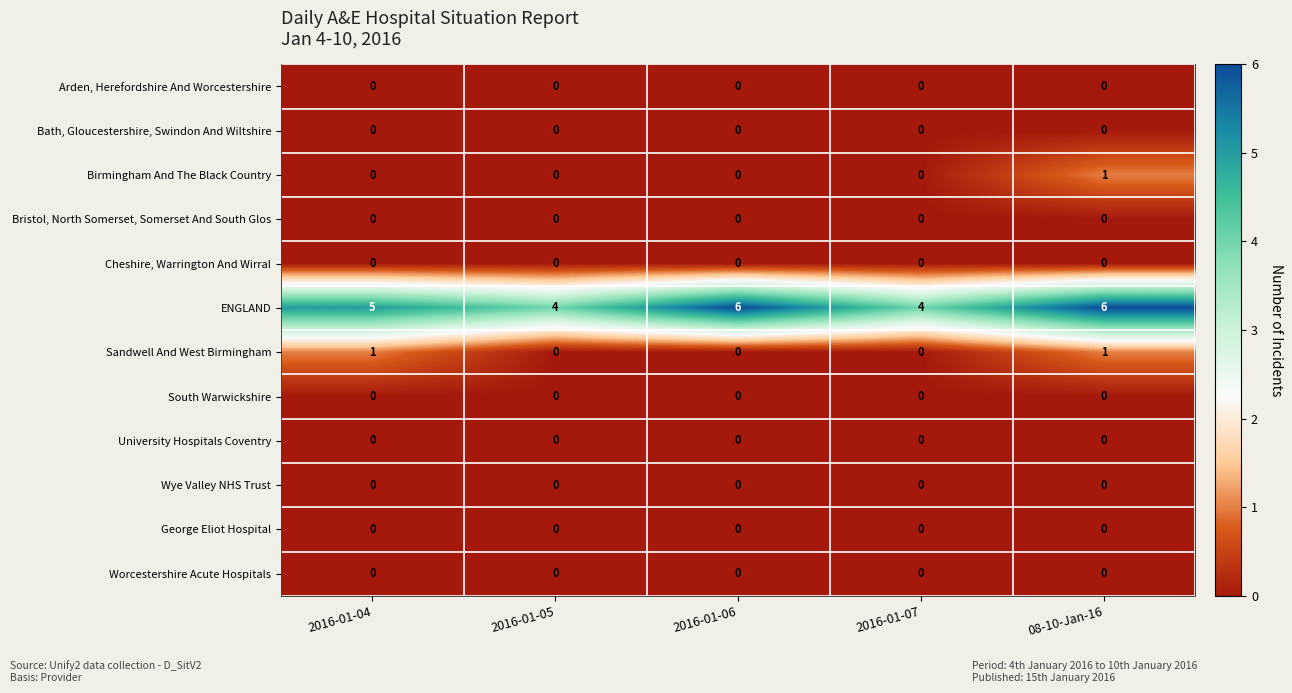

What is the greatest value displayed?

6